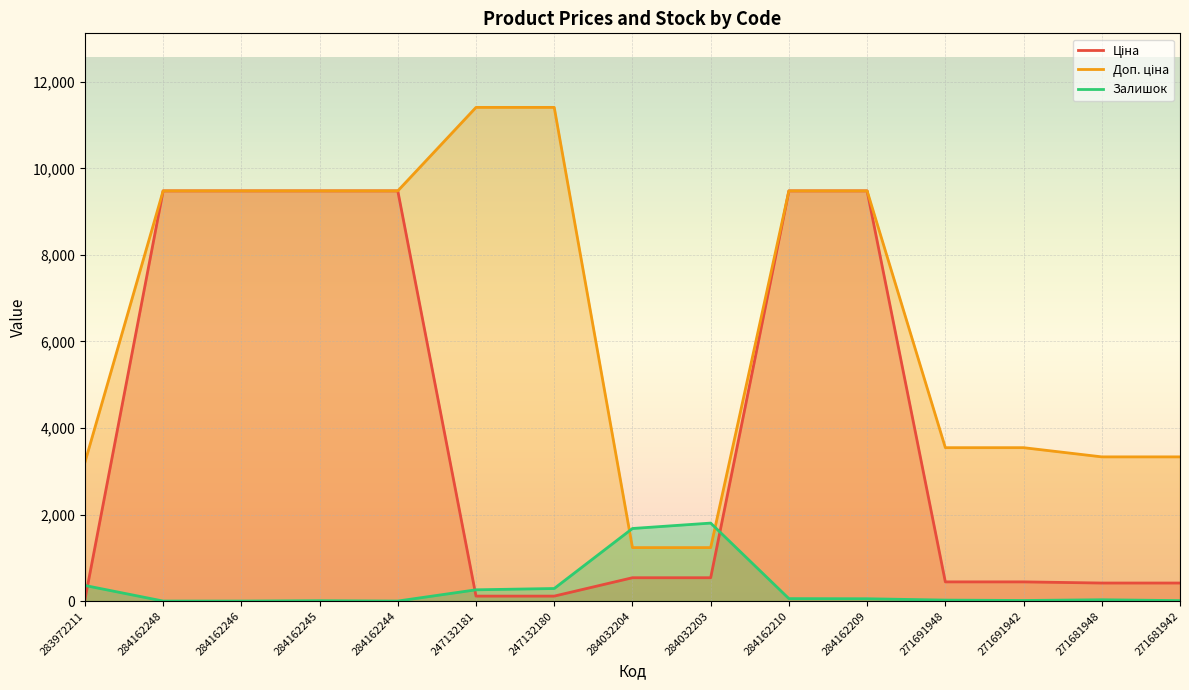

Which series has the largest range (max minus min)?

Доп. ціна